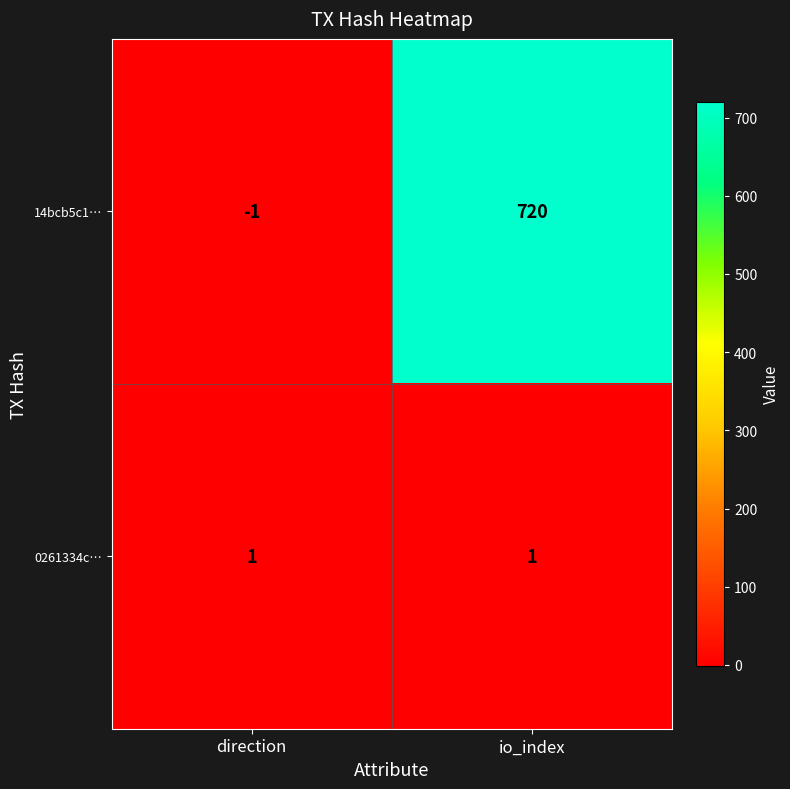

At which category is the sum across all series the highest?

io_index